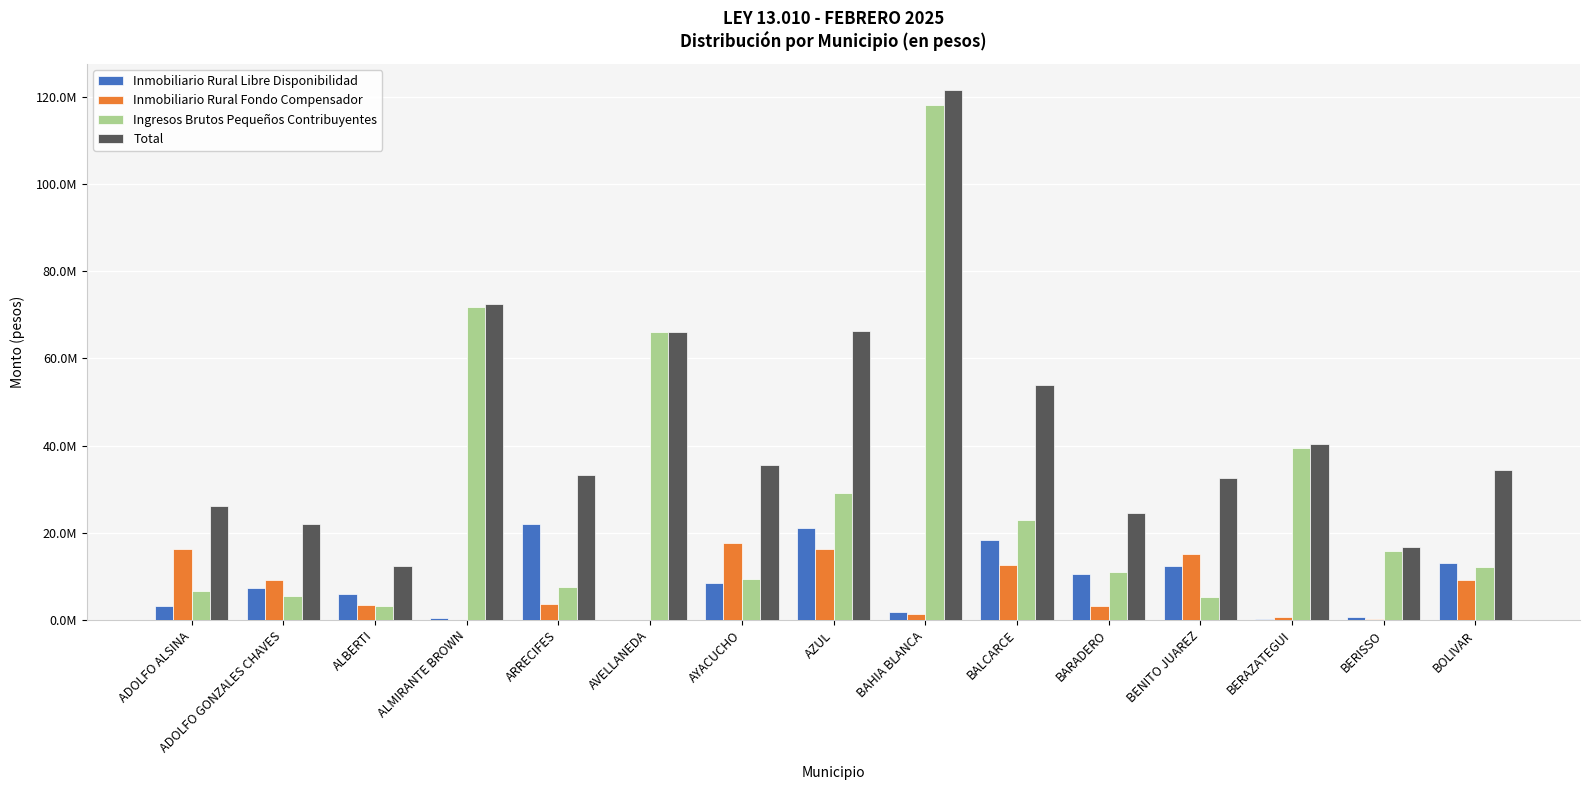

List the series in order of their peak value, lowest first.

Inmobiliario Rural Fondo Compensador, Inmobiliario Rural Libre Disponibilidad, Ingresos Brutos Pequeños Contribuyentes, Total